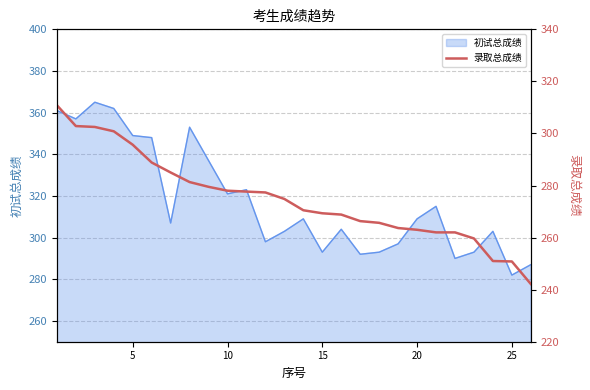

At which label does 初试总成绩 reach its minimum?

25